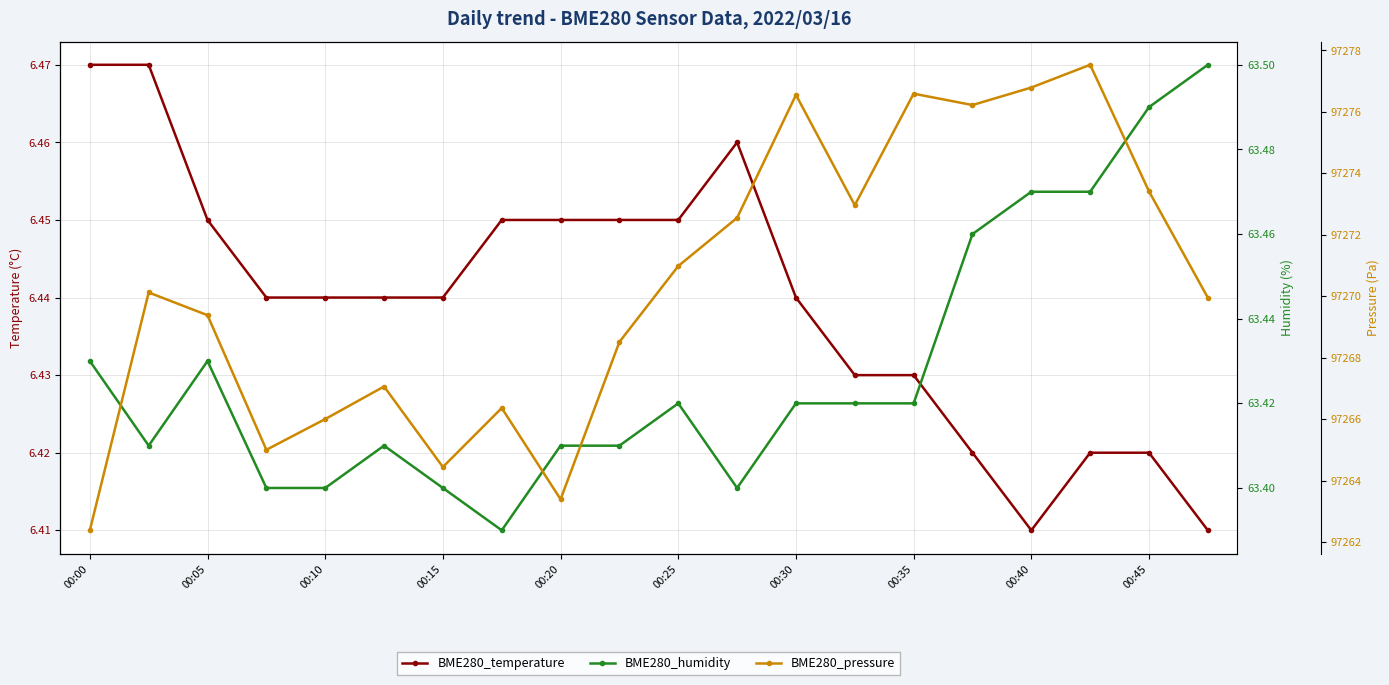

Does the chart display data point markers on the line(s)?

Yes